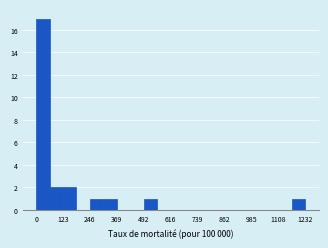

Read against the x-axis, roughly where is the centre of the tallest bar?

40